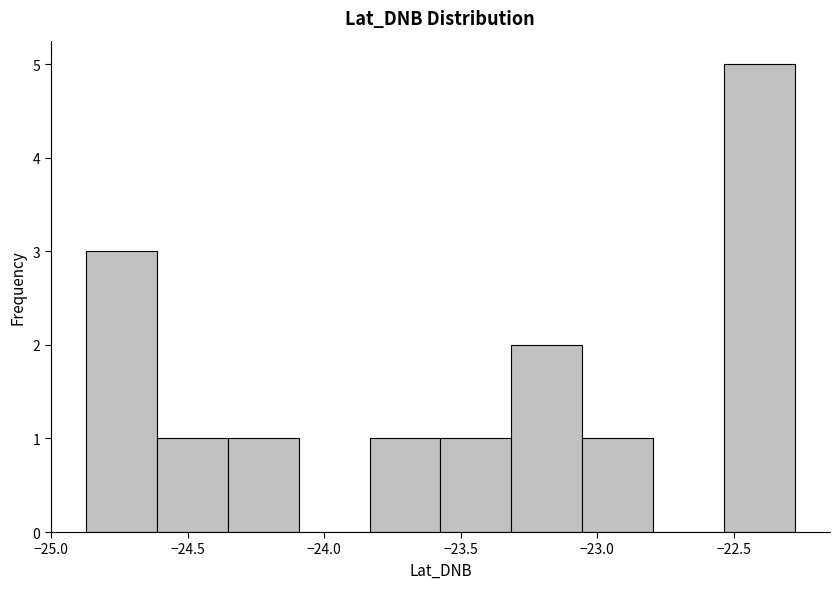

Reading left to right, list every bar in this chart as the range it spans on the x-axis followed by its height. Neither the bar edges nor the heights are printed on the chart, so give them approximately, as read against the axes.

-24.85 to -24.60: 3
-24.60 to -24.35: 1
-24.35 to -24.10: 1
-24.10 to -23.85: 0
-23.85 to -23.55: 1
-23.55 to -23.30: 1
-23.30 to -23.05: 2
-23.05 to -22.80: 1
-22.80 to -22.55: 0
-22.55 to -22.30: 5